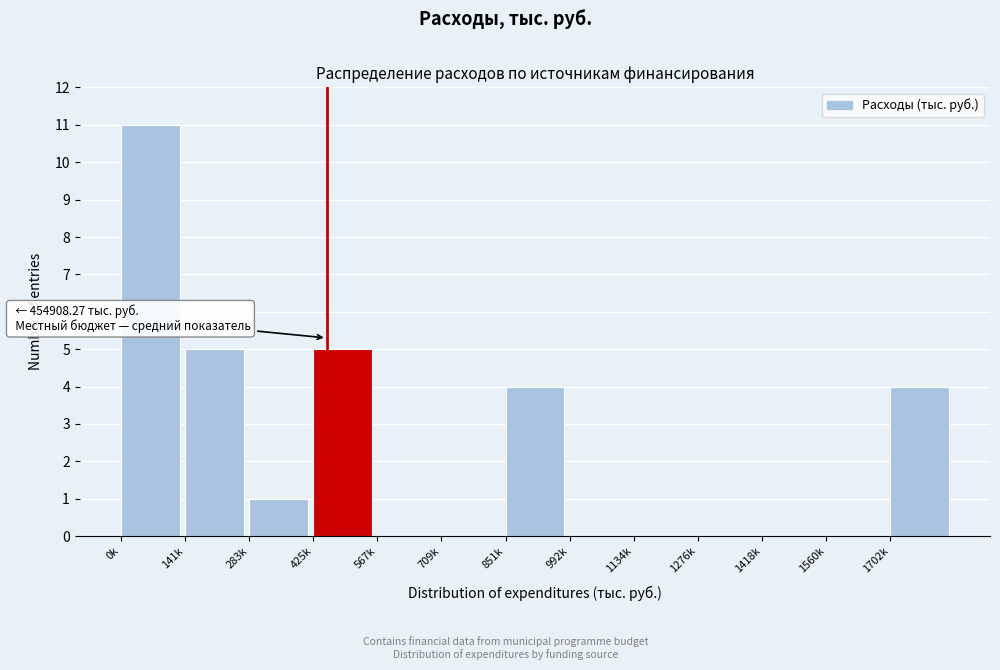

Reading left to right, transcribe all the data shown in this chart.

0k=11	141k=5	283k=1	425k=5	567k=0	709k=0	851k=4	992k=0	1134k=0	1276k=0	1418k=0	1560k=0	1702k=4